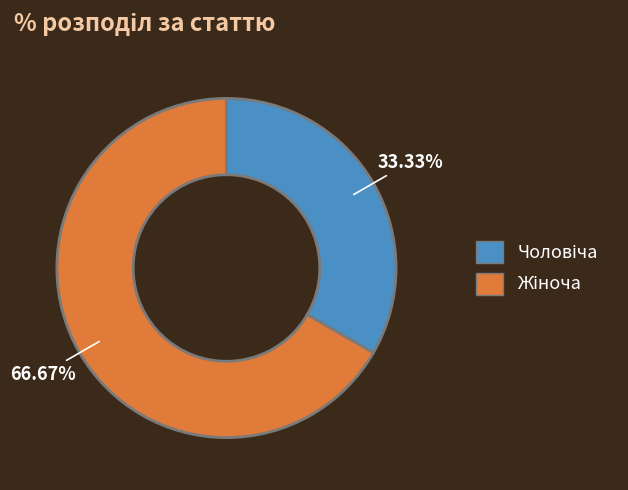

Is there any slice that represents more than half of the pie?

Yes